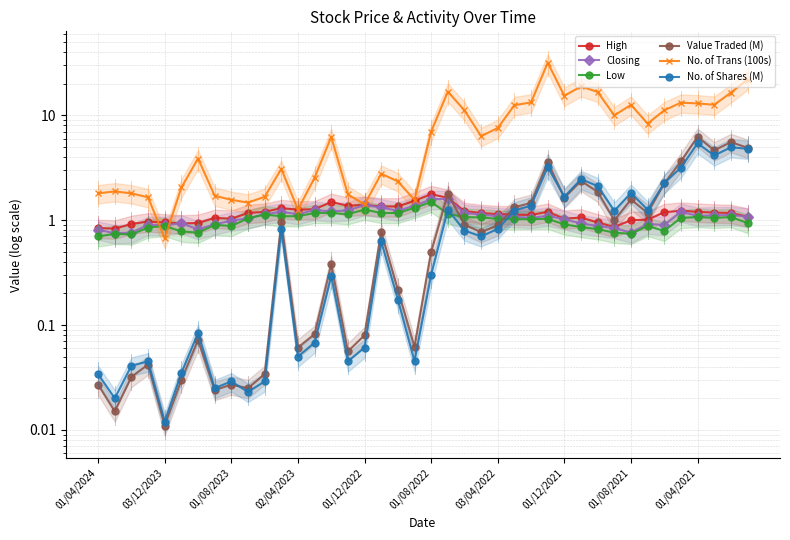

Reading left to right, list all the values displayed in this chart.

High: 0.8	0.8	0.9	1.0	0.9	0.9	0.9	1.1	1.0	1.2	1.2	1.3	1.3	1.3	1.5	1.4	1.4	1.4	1.4	1.5	1.8	1.6	1.2	1.2	1.1	1.1	1.1	1.2	1.0	1.1	0.9	0.9	1.0	1.0	1.2	1.2	1.2	1.2	1.2	1.1
Closing: 0.8	0.8	0.8	0.9	0.9	0.9	0.8	0.9	1.0	1.0	1.1	1.2	1.1	1.2	1.2	1.2	1.4	1.3	1.2	1.4	1.6	1.6	1.2	1.1	1.1	1.1	1.1	1.1	1.0	0.9	0.9	0.8	0.8	0.9	0.9	1.2	1.1	1.1	1.1	1.1
Low: 0.7	0.7	0.7	0.8	0.9	0.8	0.8	0.9	0.9	1.0	1.1	1.1	1.1	1.2	1.2	1.1	1.3	1.2	1.2	1.3	1.5	1.1	1.1	1.1	1.0	1.0	1.0	1.0	0.9	0.9	0.8	0.8	0.7	0.9	0.8	1.1	1.1	1.1	1.1	0.9
Value Traded (M): 0.0	0.0	0.0	0.0	0.0	0.0	0.1	0.0	0.0	0.0	0.0	1.0	0.1	0.1	0.4	0.1	0.1	0.8	0.2	0.1	0.5	1.8	0.9	0.8	0.9	1.3	1.5	3.6	1.6	2.4	1.9	1.0	1.6	1.2	2.2	3.6	6.2	4.6	5.5	4.9
No. of Trans (100s): 1.8	1.9	1.8	1.6	0.7	2.0	3.9	1.7	1.6	1.5	1.7	3.1	1.3	2.5	6.2	1.8	1.4	2.8	2.3	1.6	7.0	16.8	11.1	6.3	7.6	12.5	13.2	31.7	15.3	18.8	16.7	10.0	12.6	8.3	11.2	13.2	13.0	12.6	16.4	21.9
No. of Shares (M): 0.0	0.0	0.0	0.0	0.0	0.0	0.1	0.0	0.0	0.0	0.0	0.8	0.1	0.1	0.3	0.0	0.1	0.6	0.2	0.0	0.3	1.3	0.8	0.7	0.8	1.2	1.4	3.2	1.7	2.5	2.1	1.2	1.8	1.3	2.3	3.2	5.4	4.1	5.0	4.8